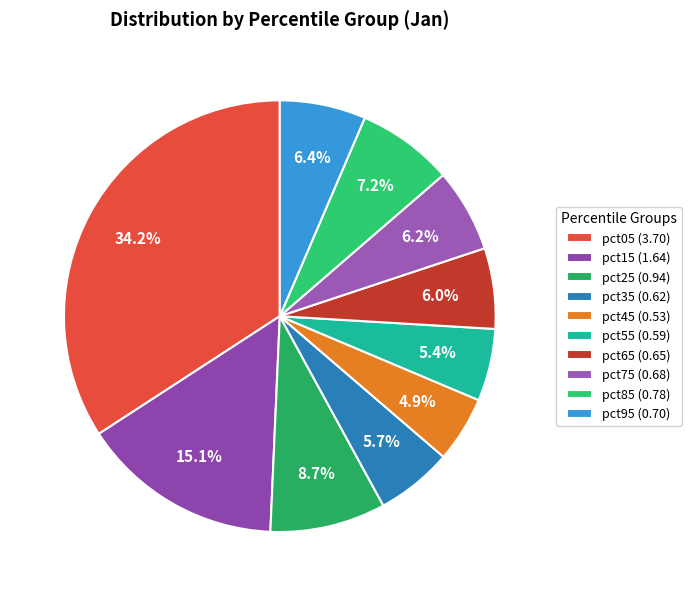

What percentage do pct15 and pct35 together represent?

20.9%